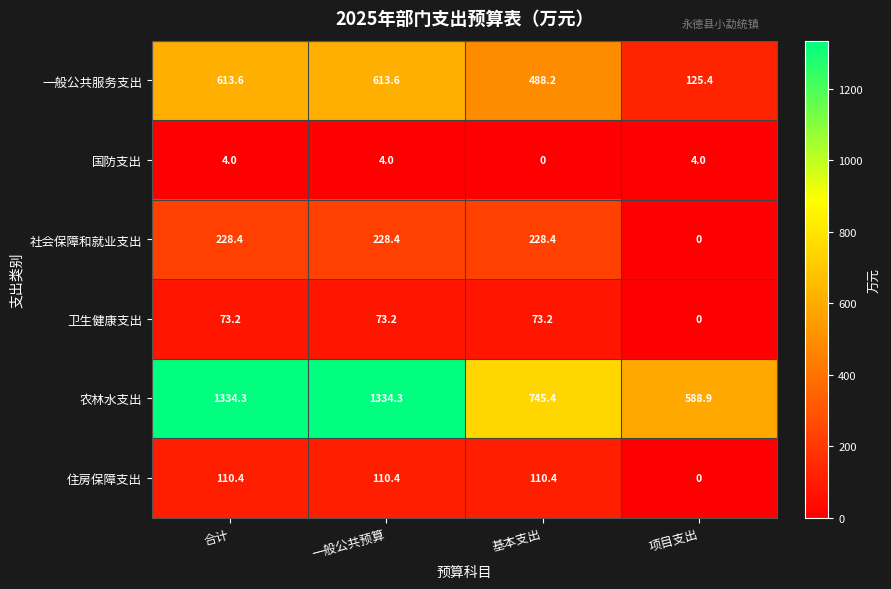

How many categories are shown in the chart?

4